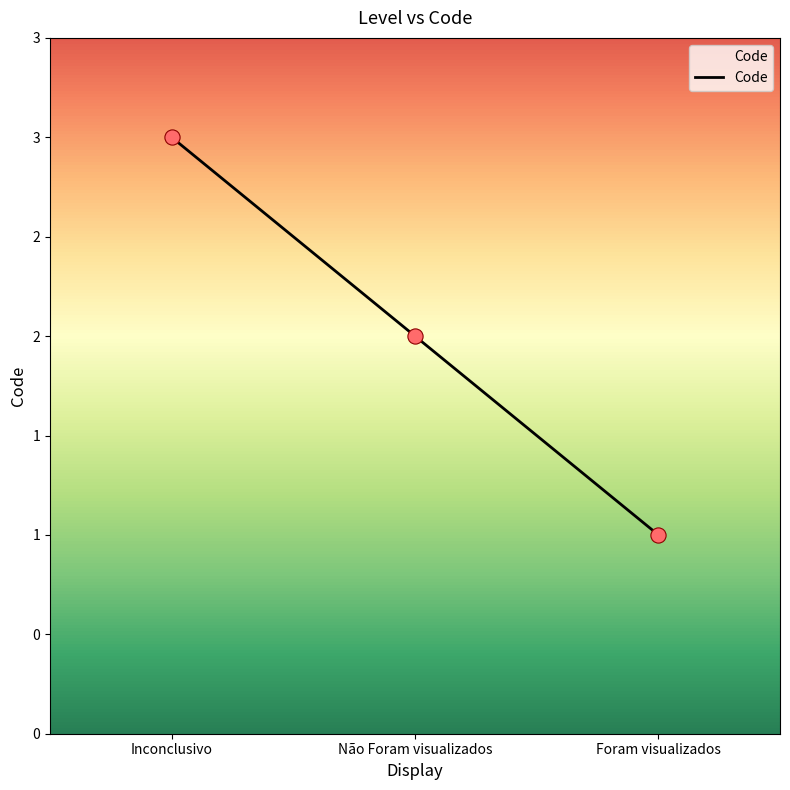

What is the ratio of the value at Inconclusivo to the value at Não Foram visualizados?

1.5